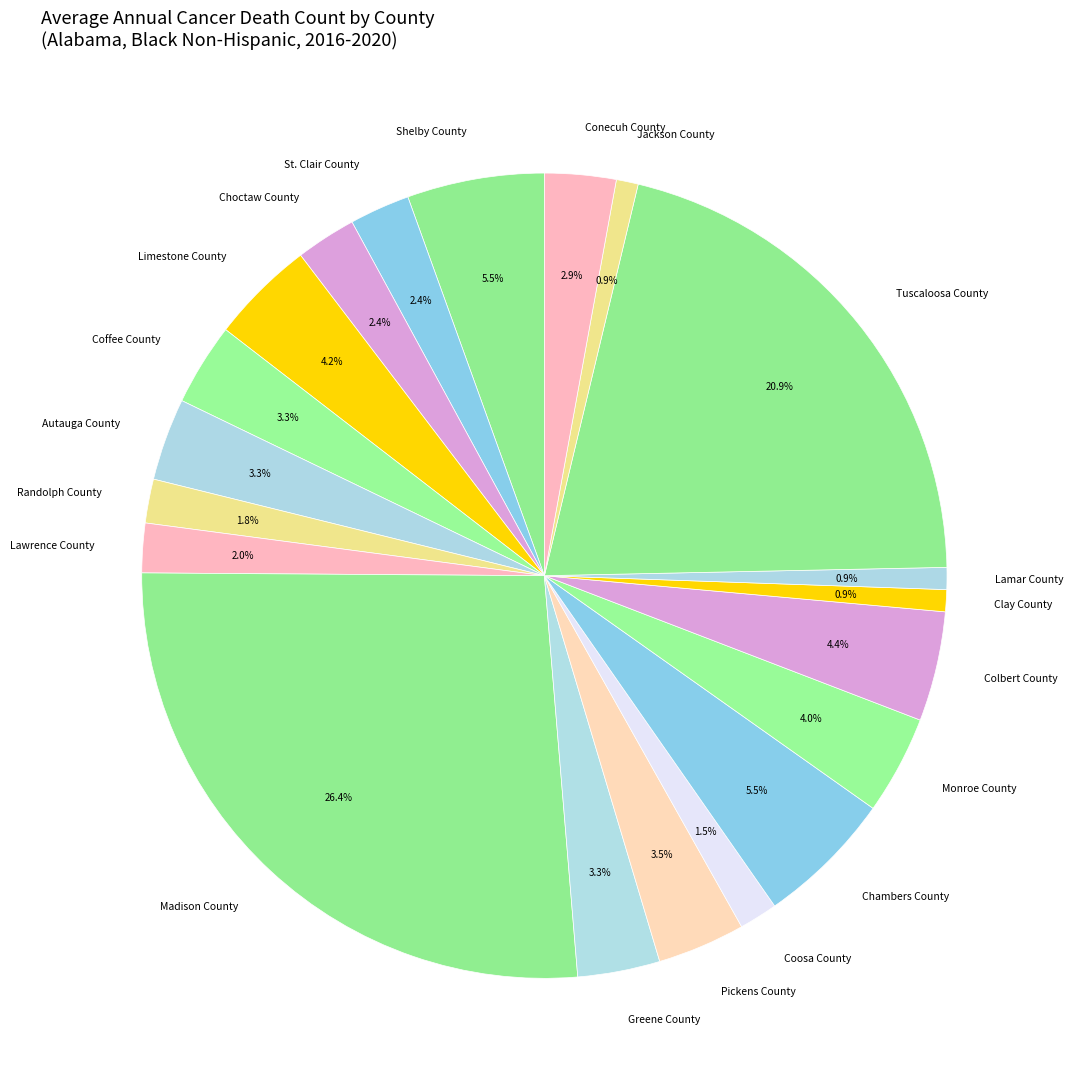

To the nearest percent, what is the difference between the Clay County and Coffee County slice percentages?

2%